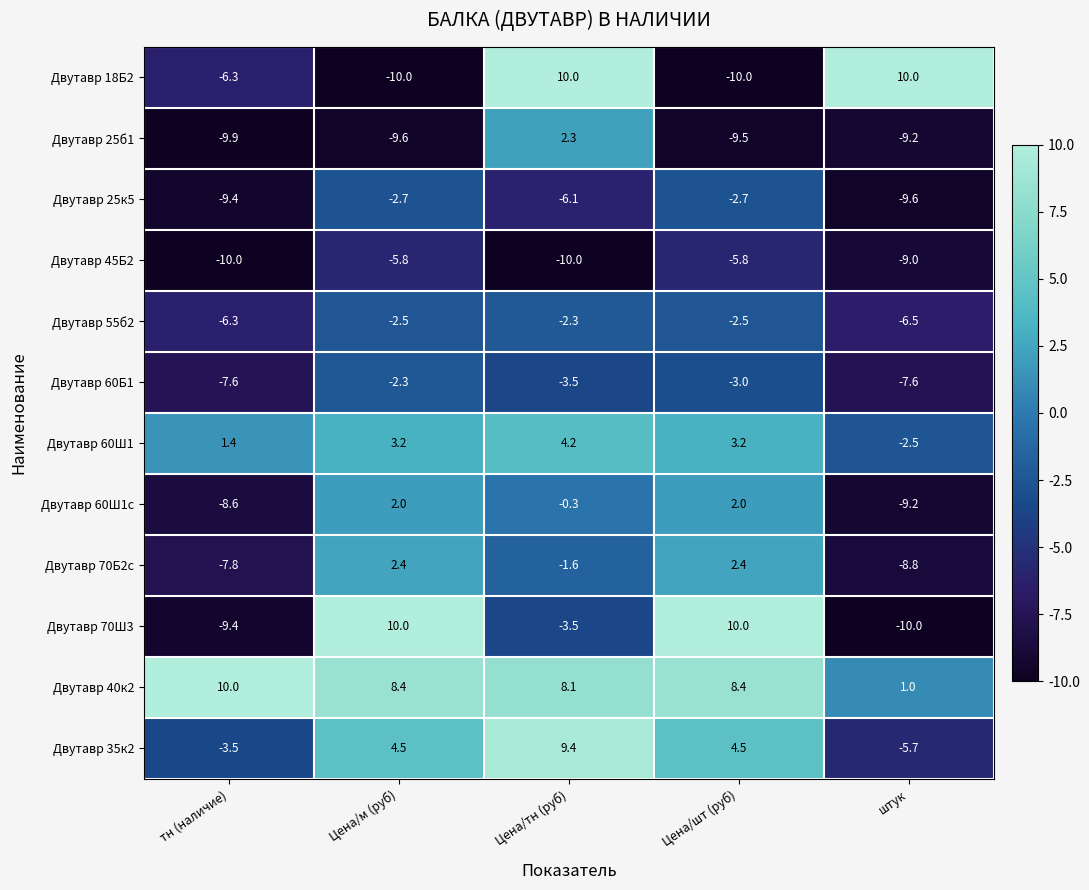

Between Цена/тн (руб) and Цена/шт (руб), which series saw the biggest shift?

Двутавр 18Б2